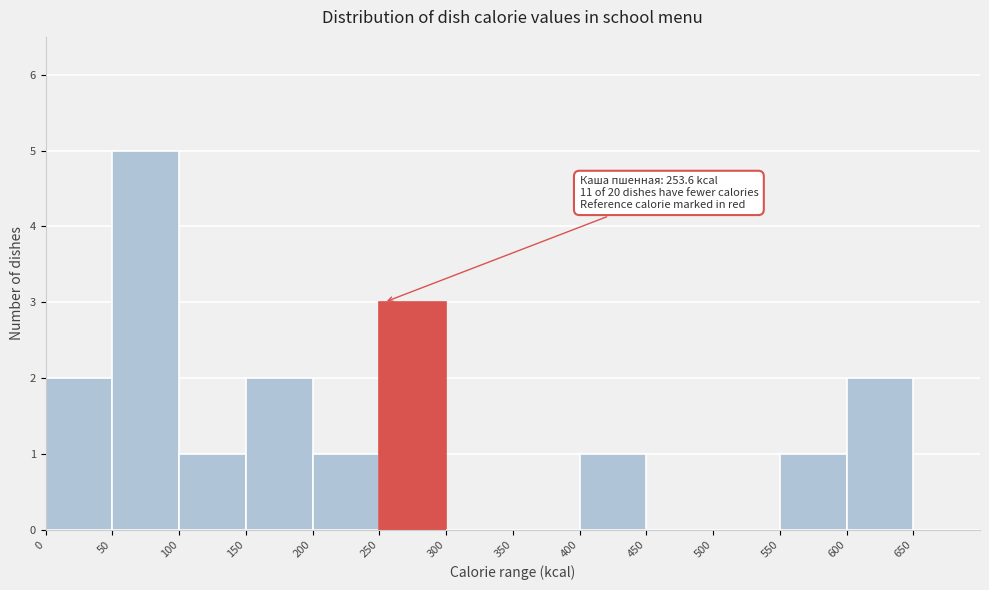

Which range on the x-axis has the tallest bar?

50 to 100